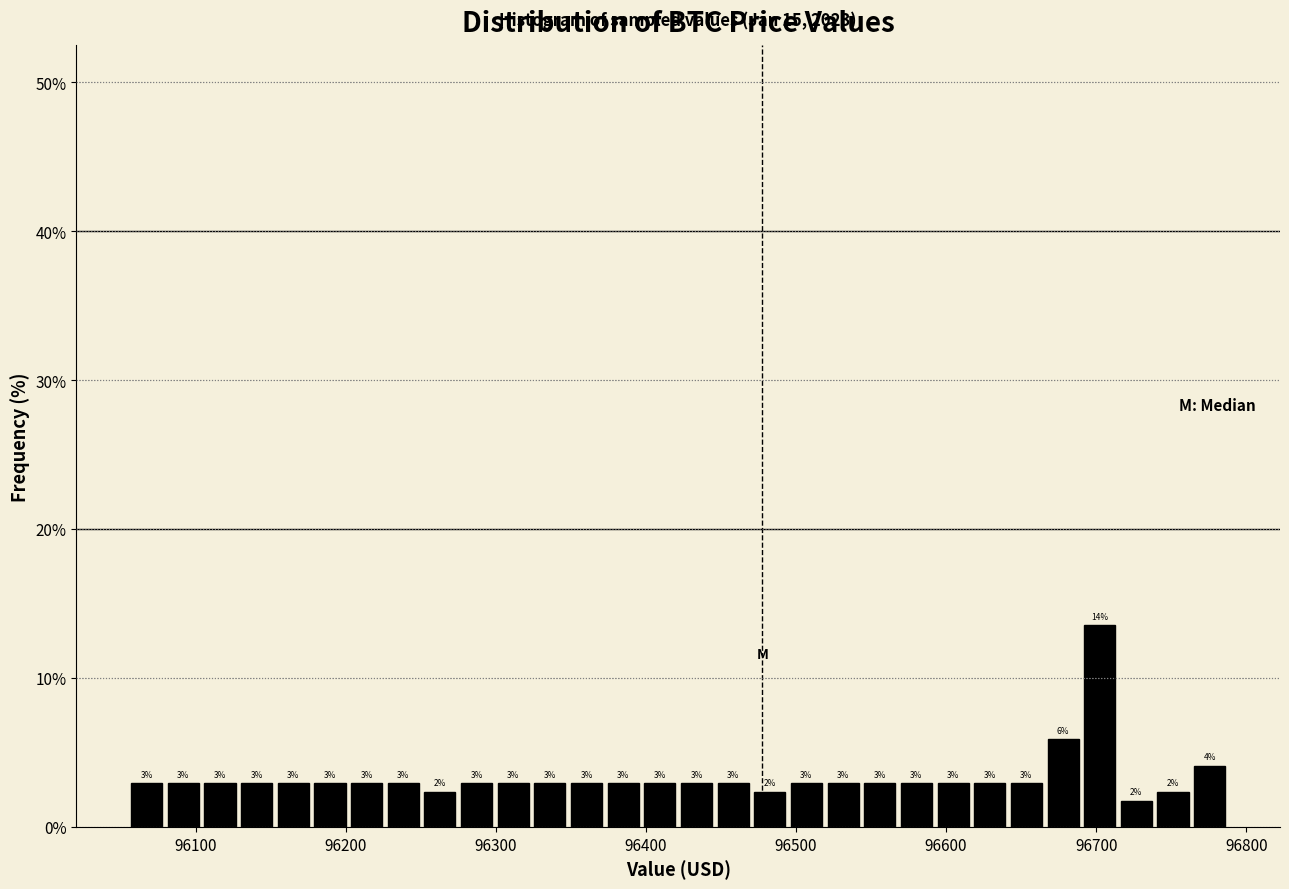

Around what value on the x-axis is the tallest bar? Give the approximate position of its centre, as read against the axis.

96700